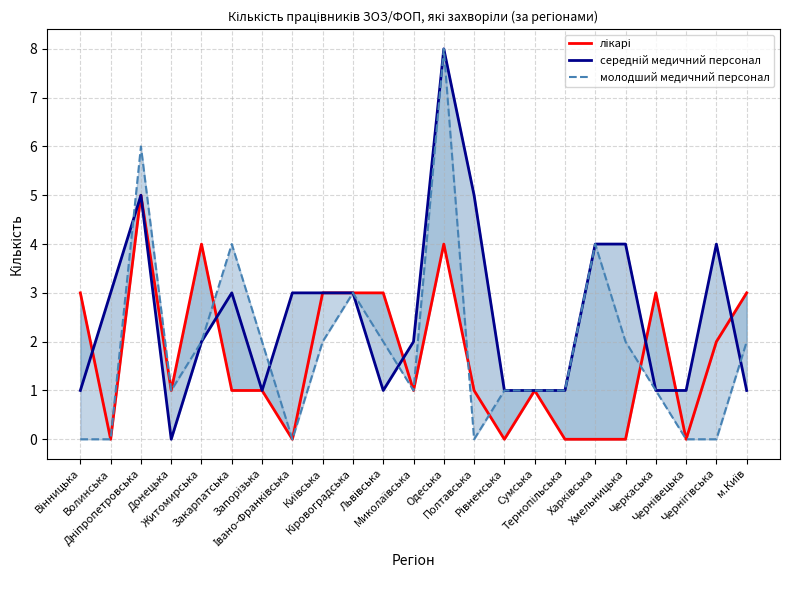

How many values in the лікарі series exceed 1?

10